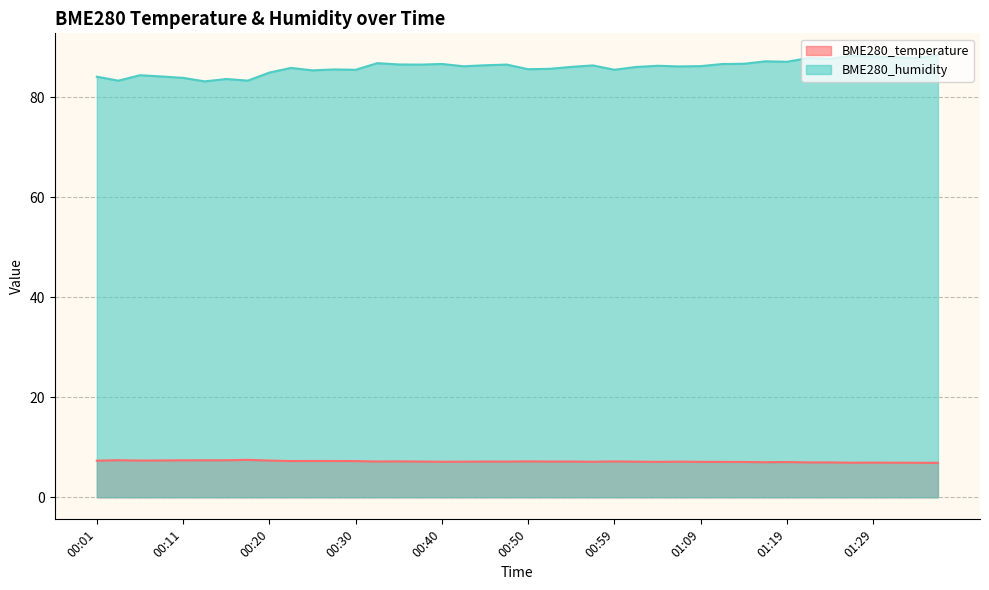

Where is the first local minimum for BME280_temperature?

00:06